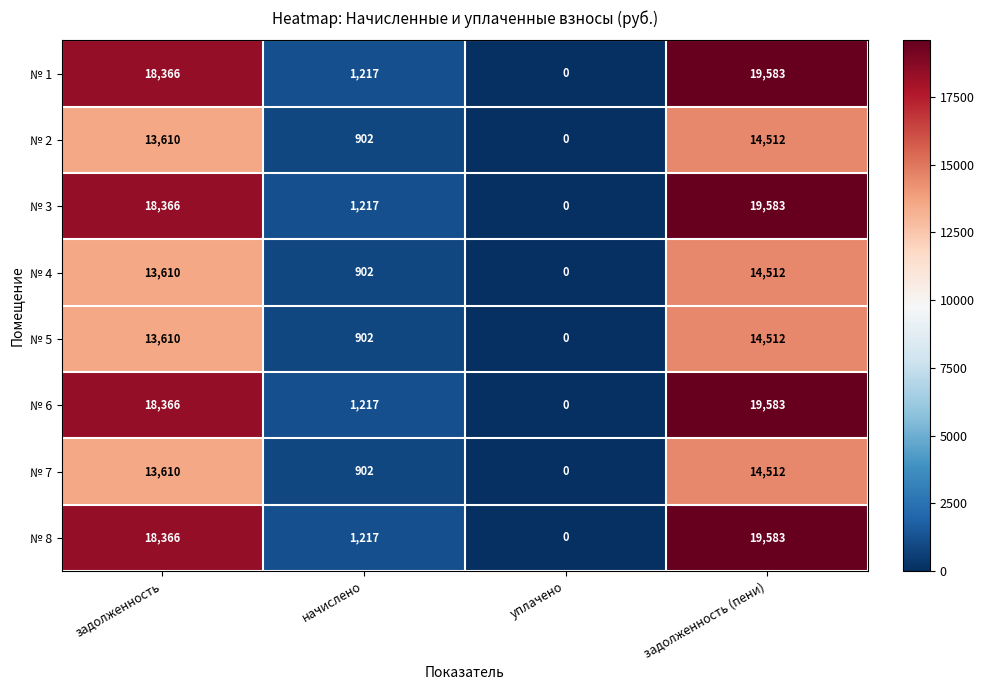

What is the average value of the № 7 series?

7256